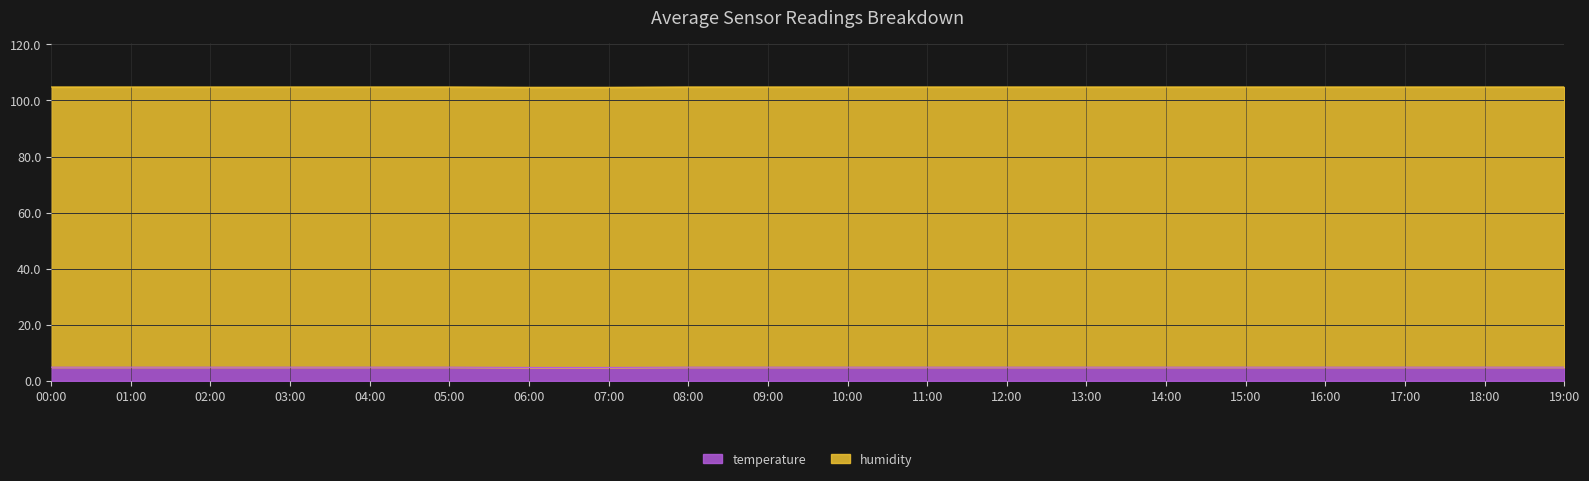

What is the minimum value shown in the chart?

4.8